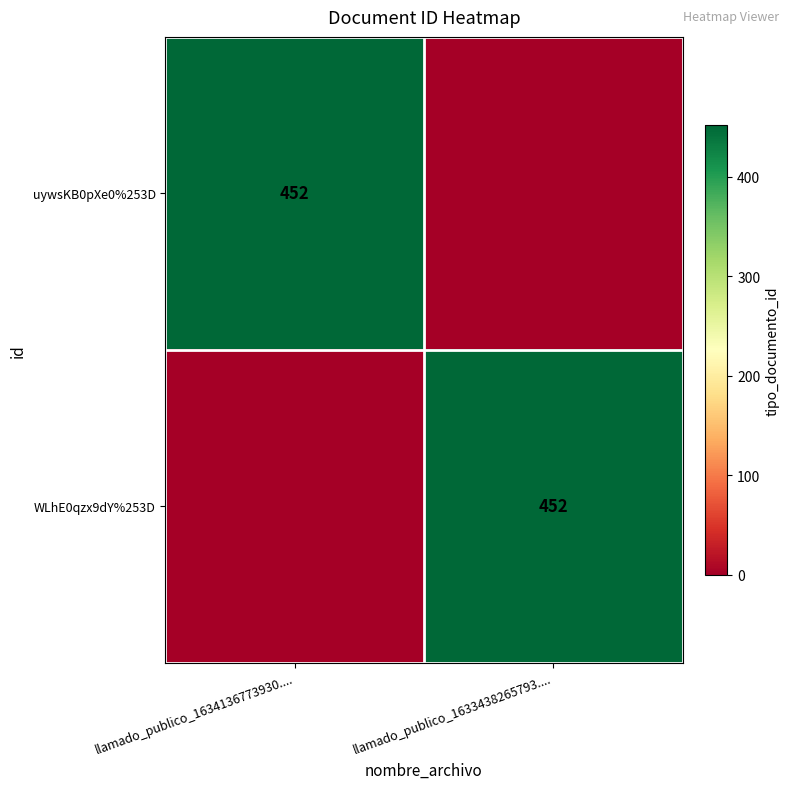

Is it true that uywsKB0pXe0%253D equals 182 at llamado_publico_1634136773930....?

False